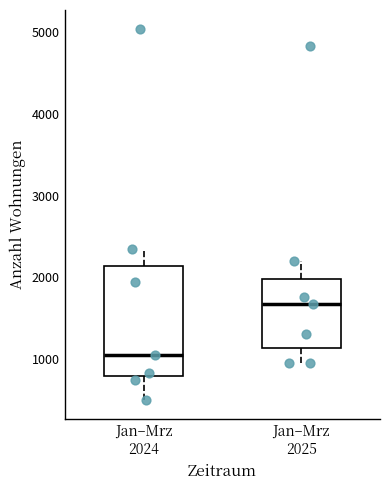

Reading left to right, read every box against the y-axis: the position of its median line, the range the box covers, and the ends of its whiskers. The values are not printed on the chart, so give them approximately, as read against the axis.

Jan–Mrz 2024: median 1100, box 800 to 2100, whiskers 500 to 2300
Jan–Mrz 2025: median 1700, box 1100 to 2000, whiskers 900 to 2200